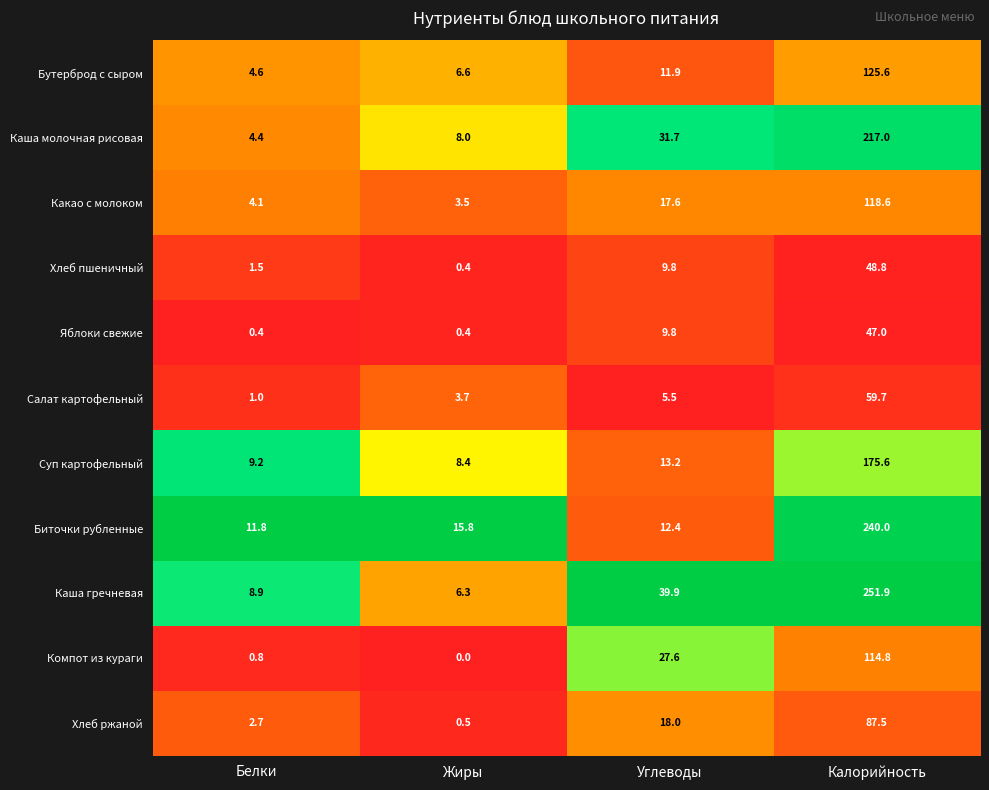

Which label corresponds to the largest value in the chart?

Калорийность